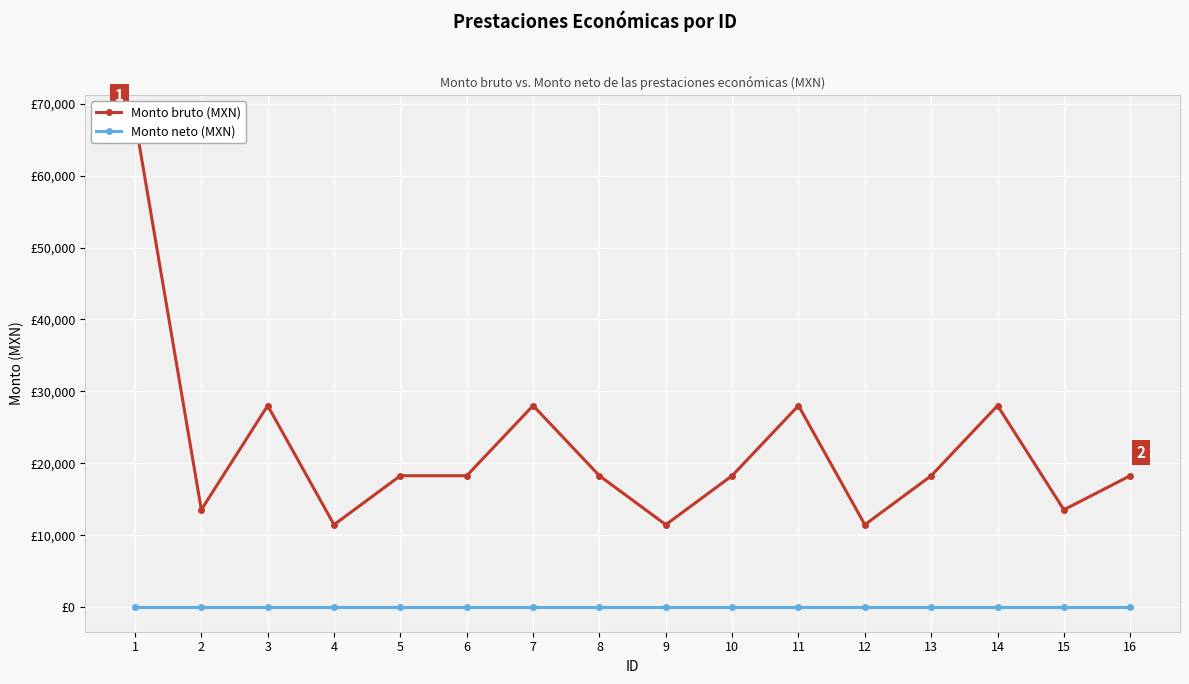

True or false: Monto neto (MXN) and Monto bruto (MXN) intersect in this chart.

False